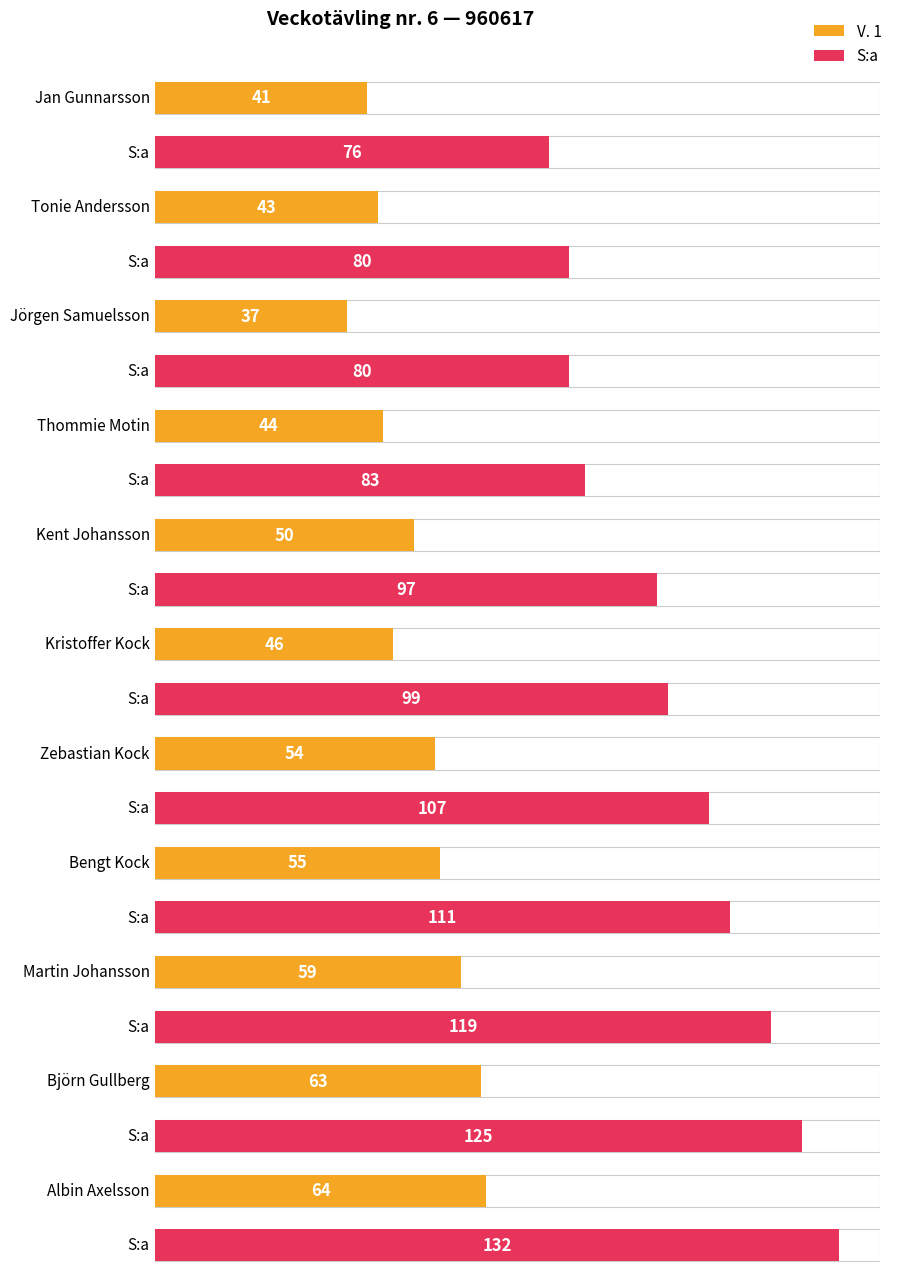

True or false: V. 1 has a value of 43 at Tonie Andersson.

True